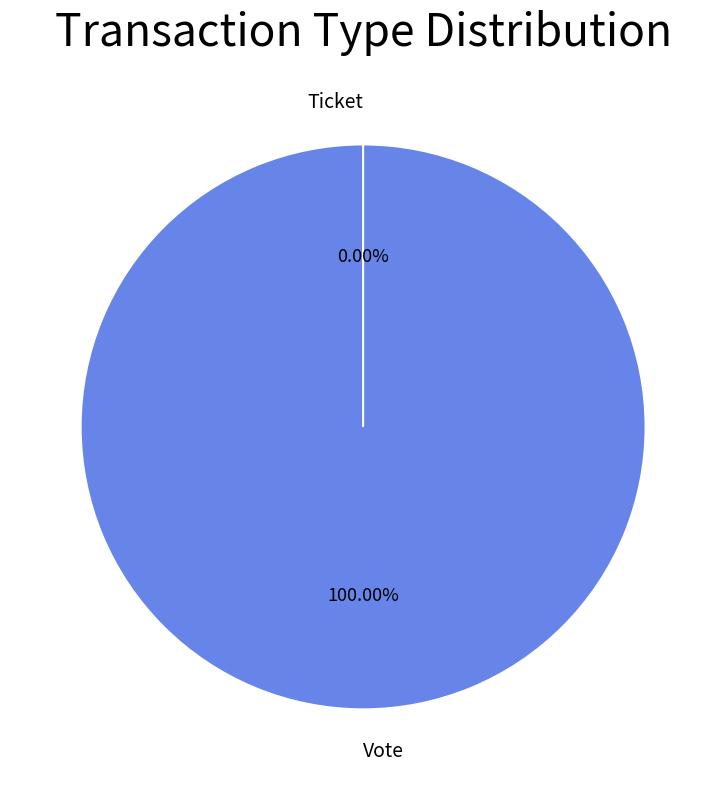

To the nearest percent, what portion does Vote represent?

100%